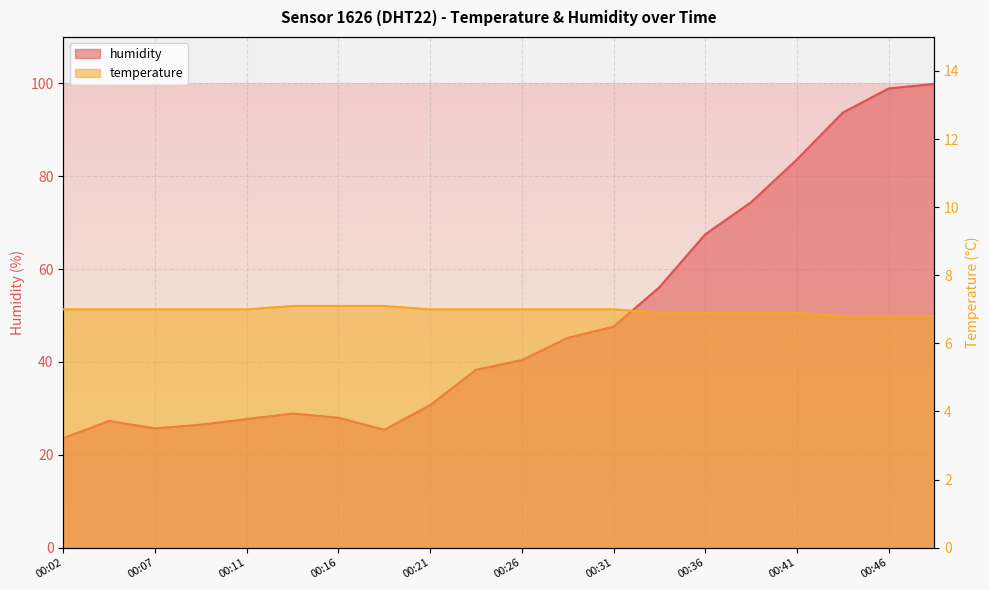

True or false: temperature and humidity intersect in this chart.

False